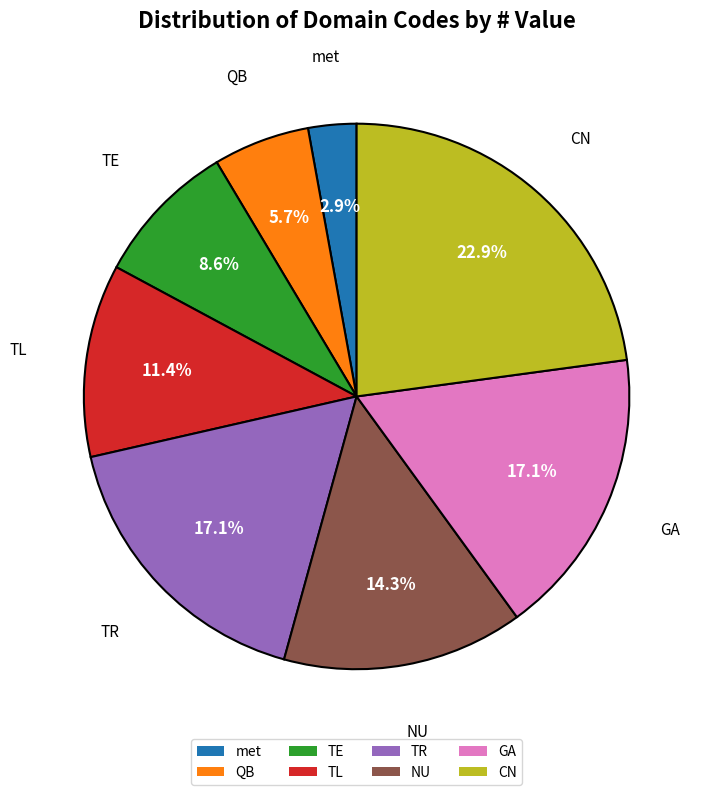

To the nearest percent, what percentage of the pie is TL?

11%